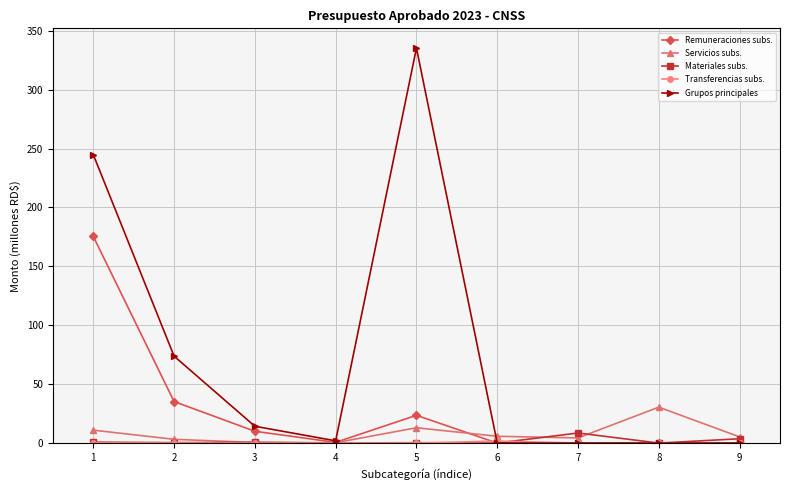

At which category does Grupos principales reach its first local peak?

5